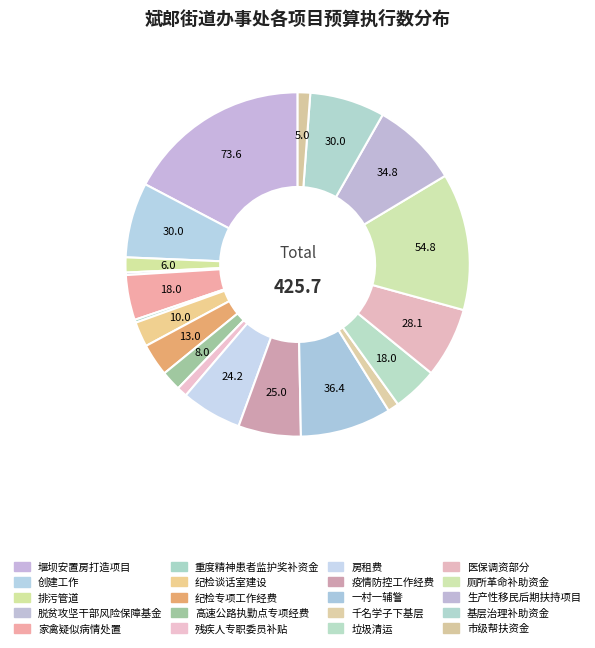

How much of the chart is everything except 垃圾清运?

95.8%